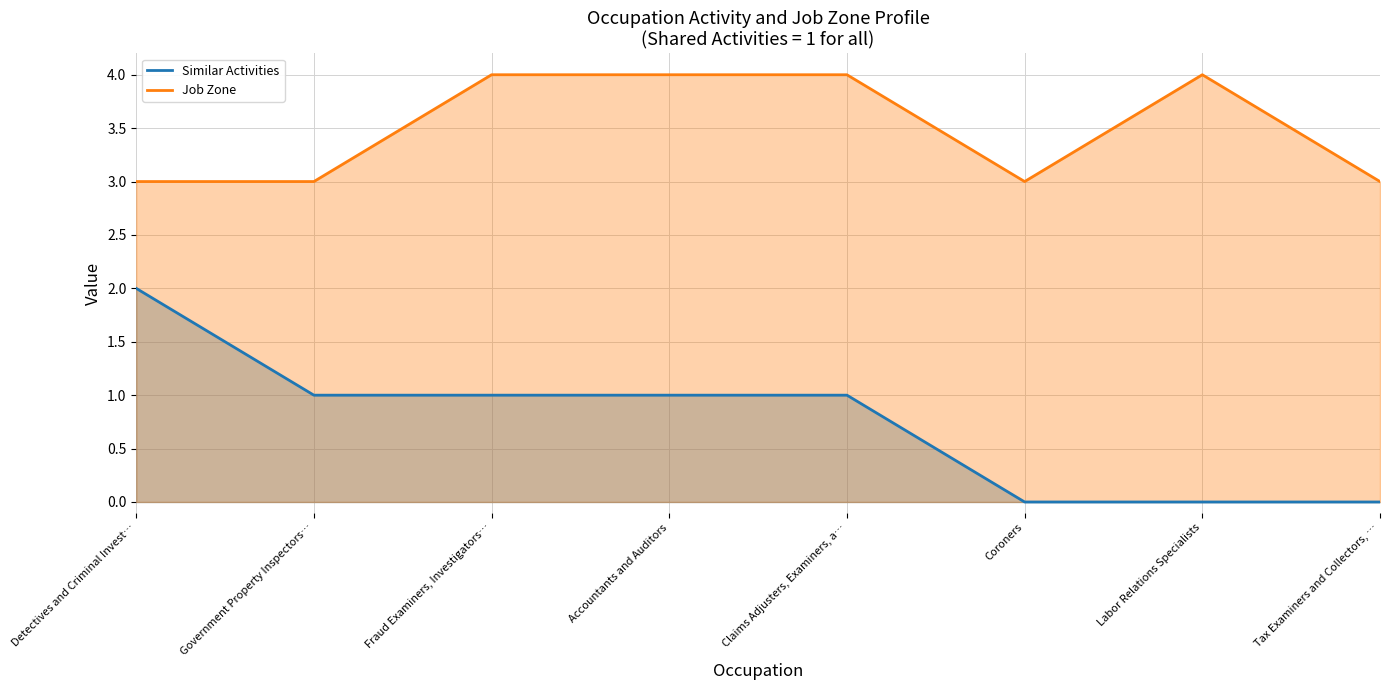

What is the minimum value for Job Zone?

3